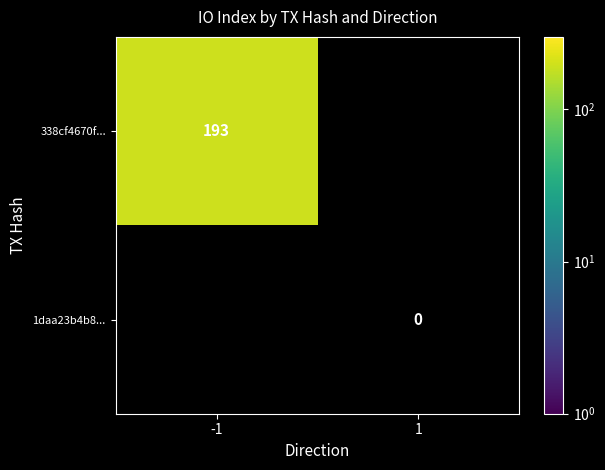

Which has a higher value, 1 or -1?

-1